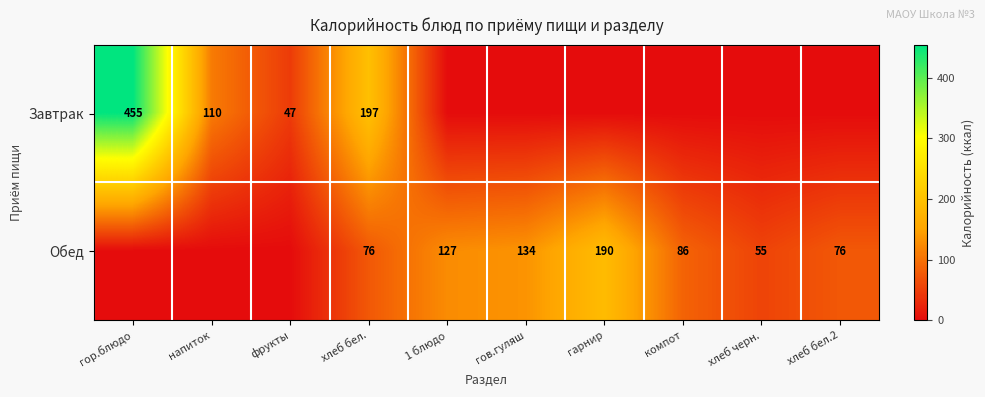

The Обед series shows 55 at хлеб черн.. True or false?

True